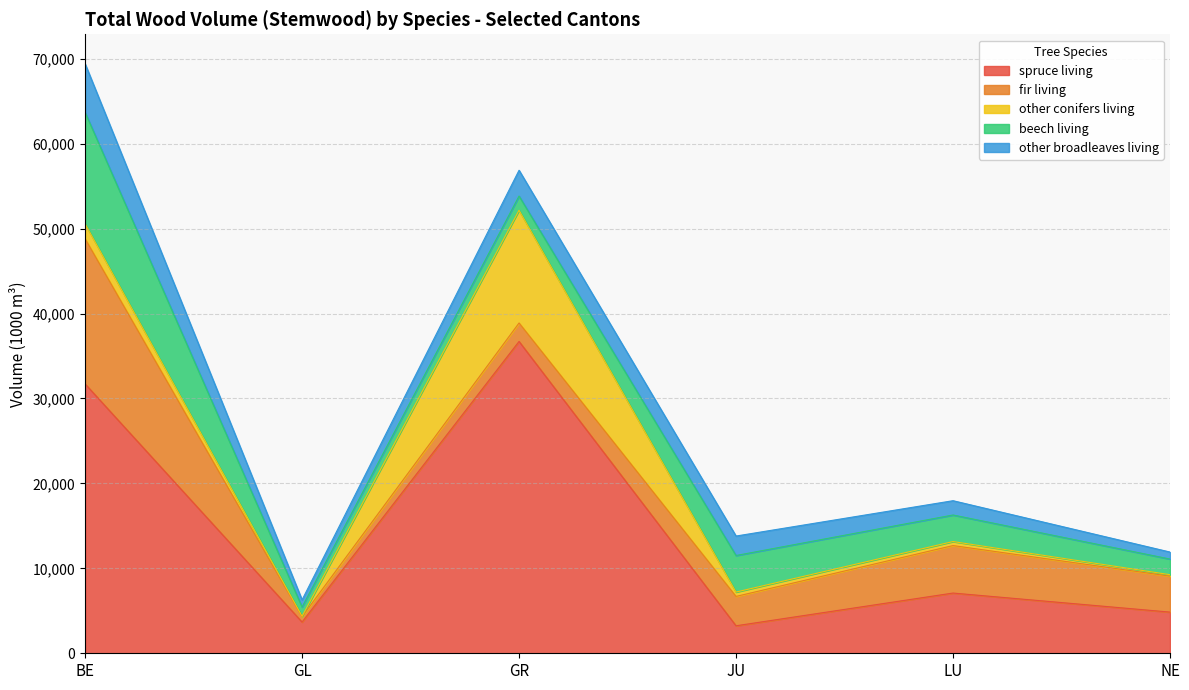

What is the highest value of the beech living series?

13130